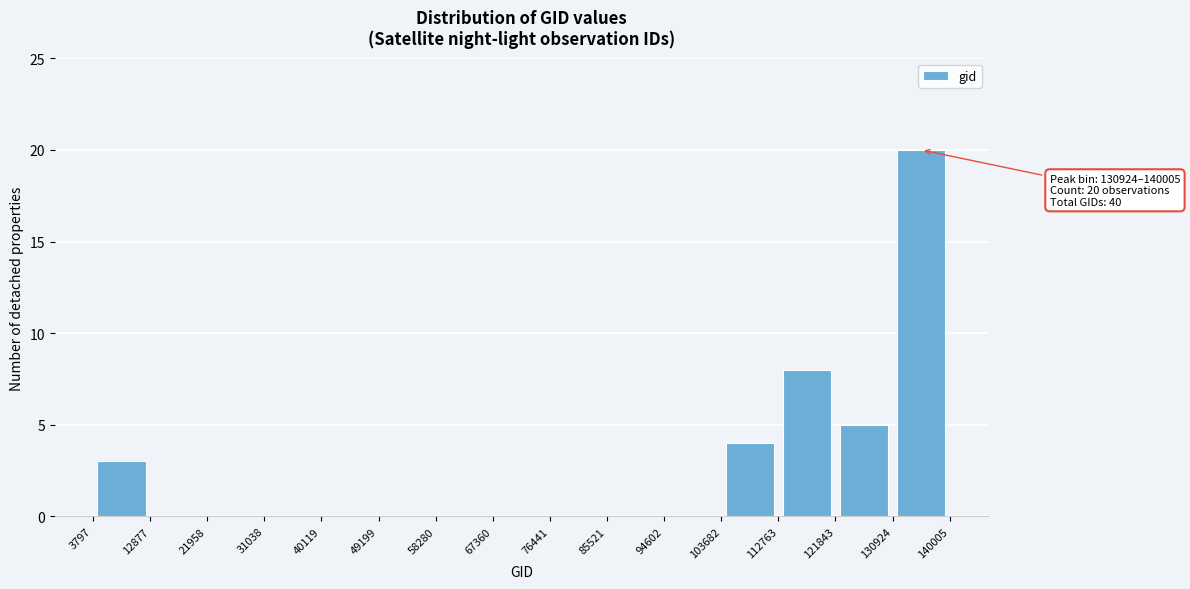

Which range on the x-axis has the tallest bar?

130924 to 140005